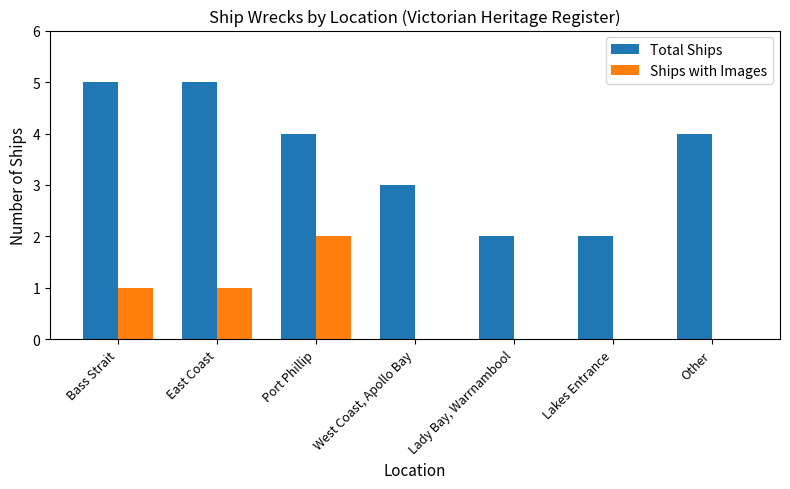

Which category has the highest value in the Ships with Images series?

Port Phillip